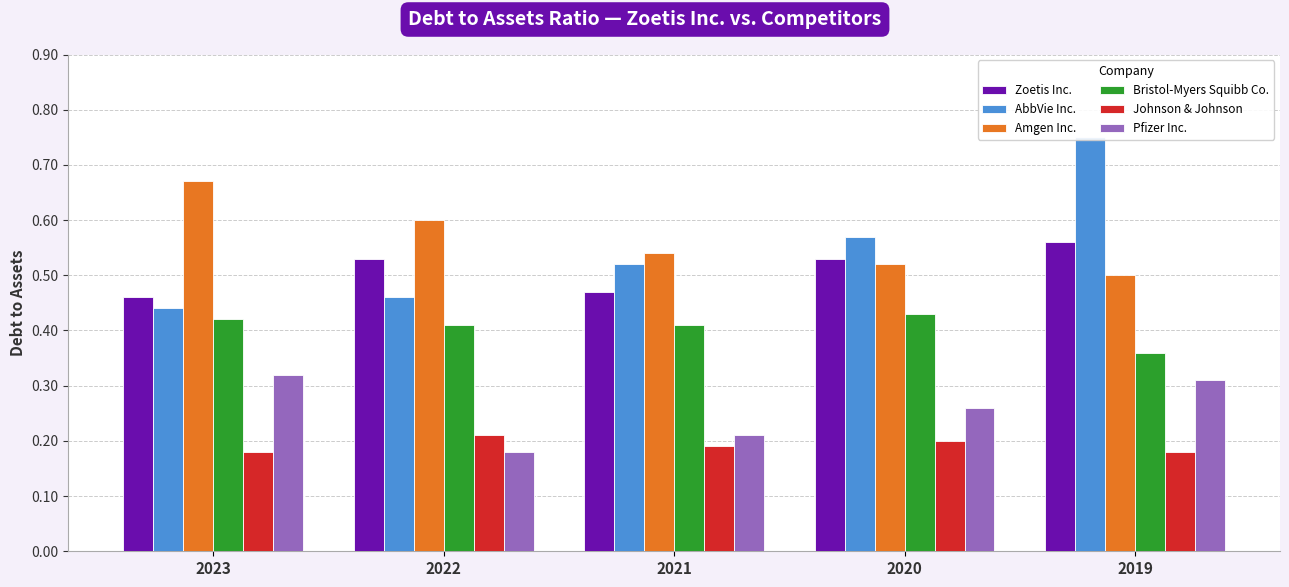

The Zoetis Inc. series shows 0.7 at 2021. True or false?

False